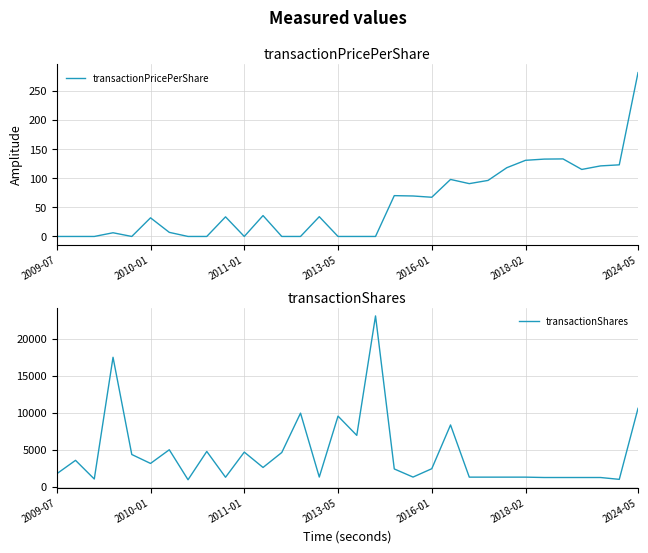

At which label does transactionShares reach its peak?

17